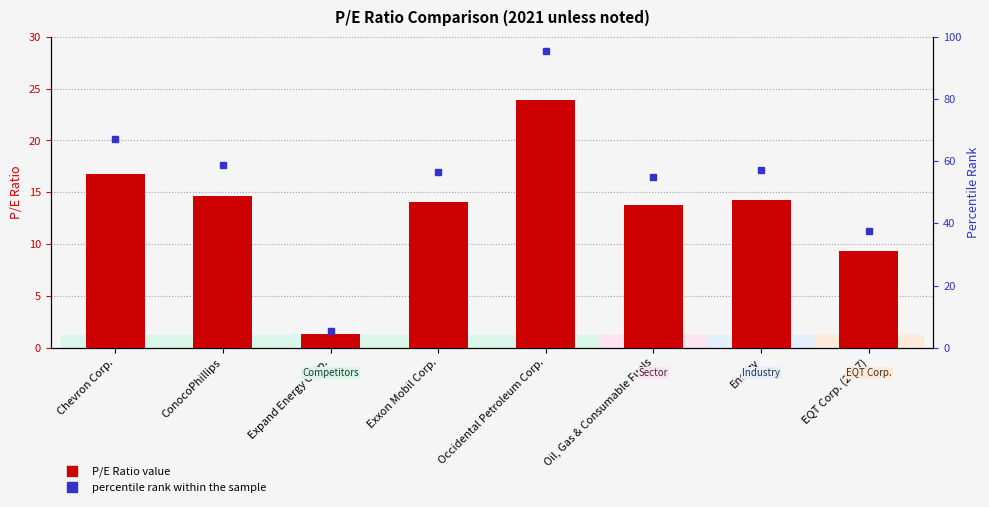

True or false: P/E Ratio has a value of 14.1 at Exxon Mobil Corp..

True